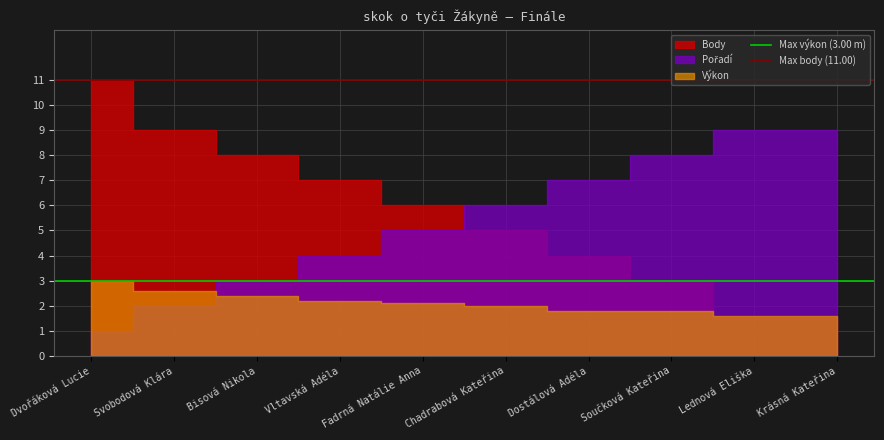

What is the maximum value for Max body (11.00)?

11